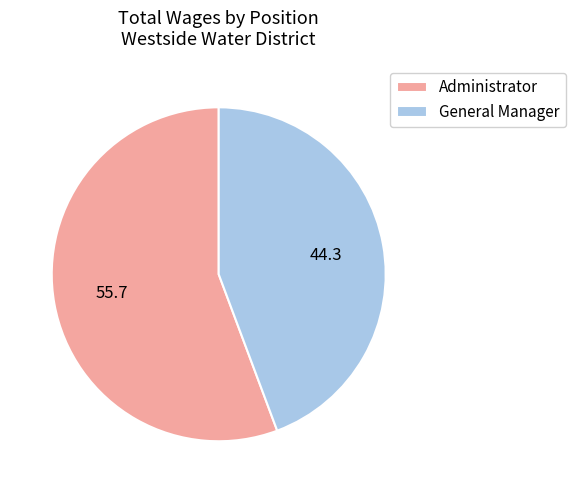

Which slice is the smallest?

General Manager